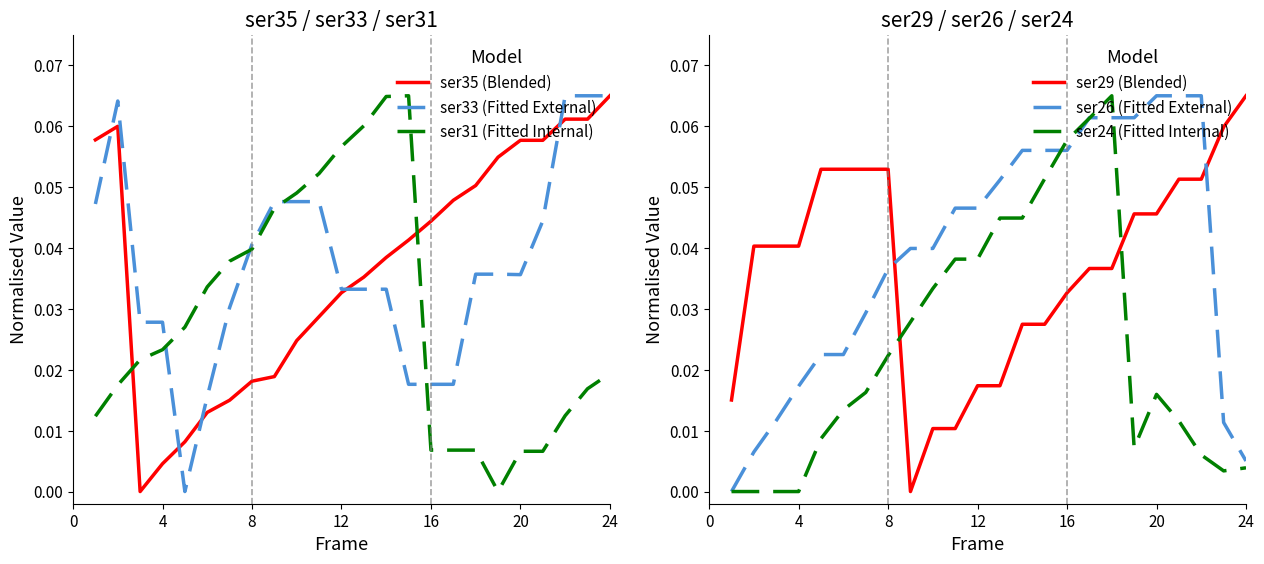

How many interior local peaks does the ser35 (Blended) series have?

1